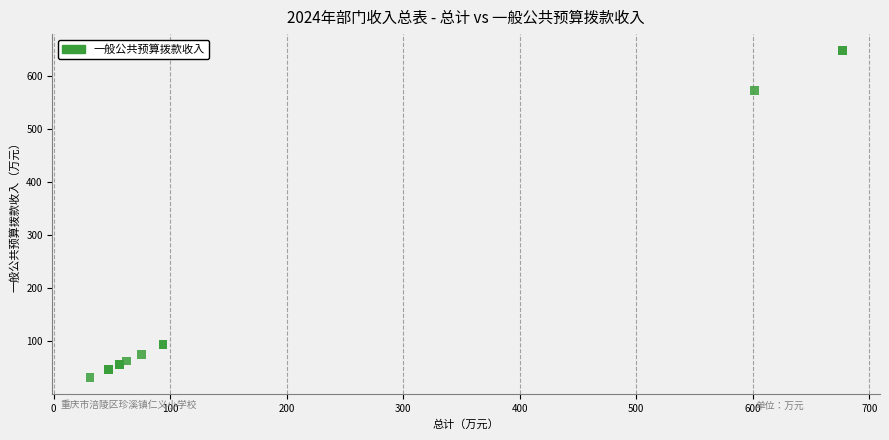

What Y value in the scatter plot is closest to 339?

573.0